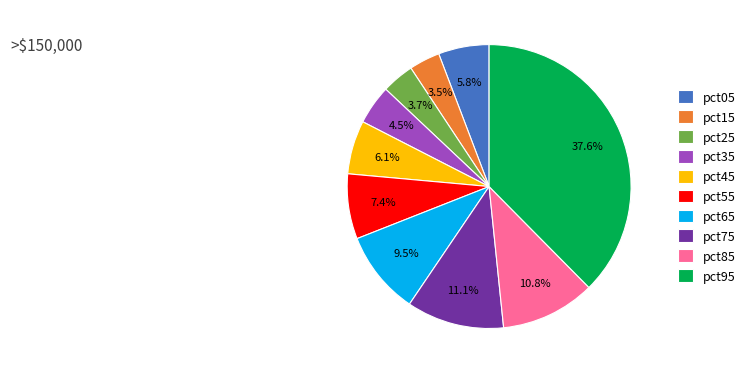

What is the largest slice in the pie chart?

pct95